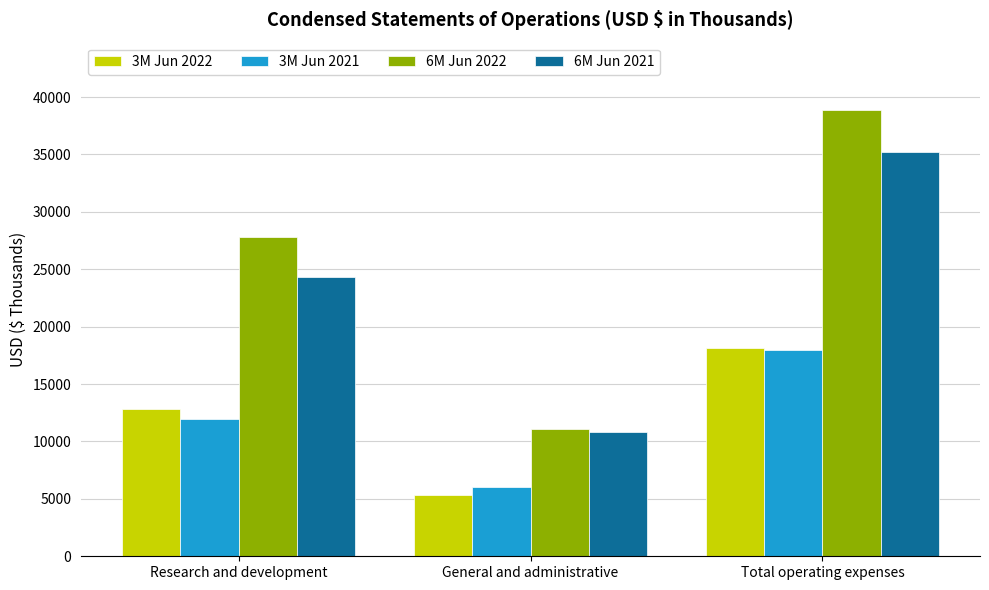

What is the label of the 2nd bar from the left?

General and administrative